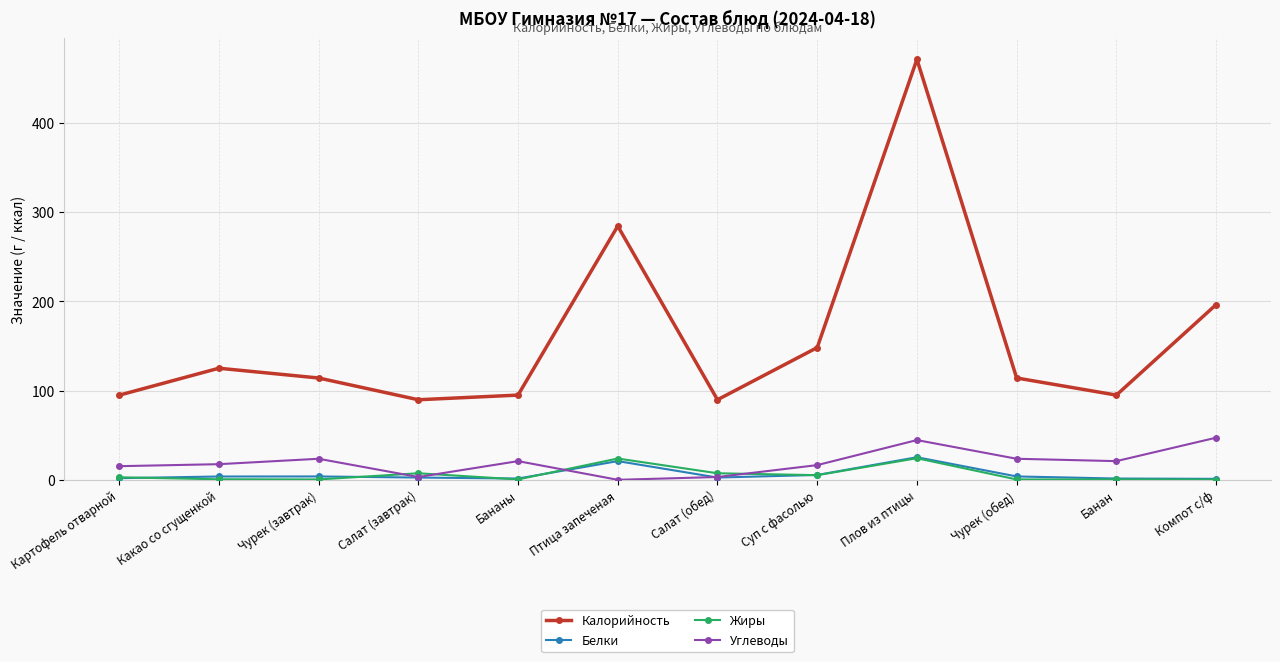

True or false: Калорийность has a value of 114.2 at Чурек (завтрак).

True